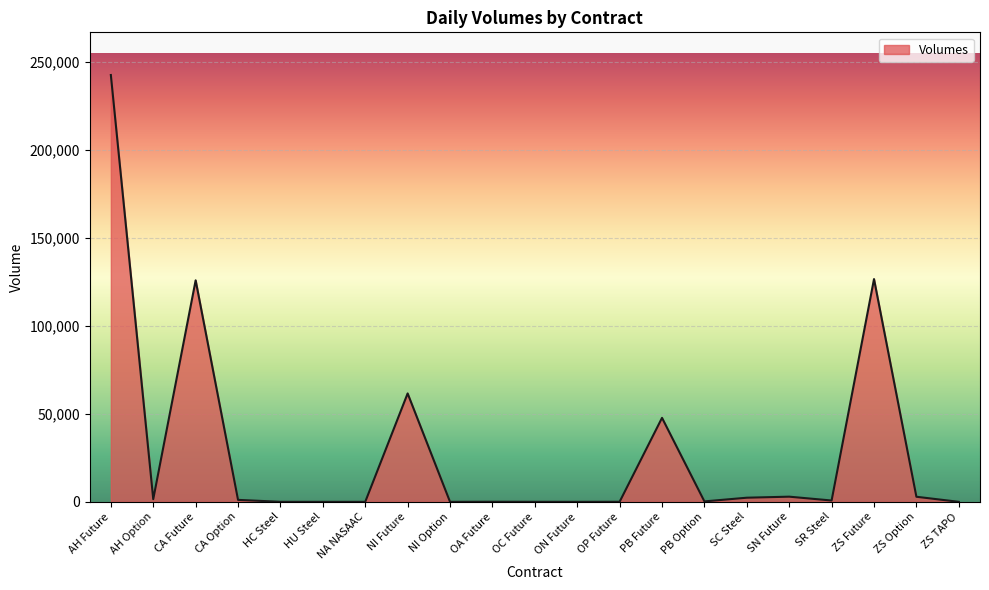

Between OC Future and CA Future, which is larger?

CA Future